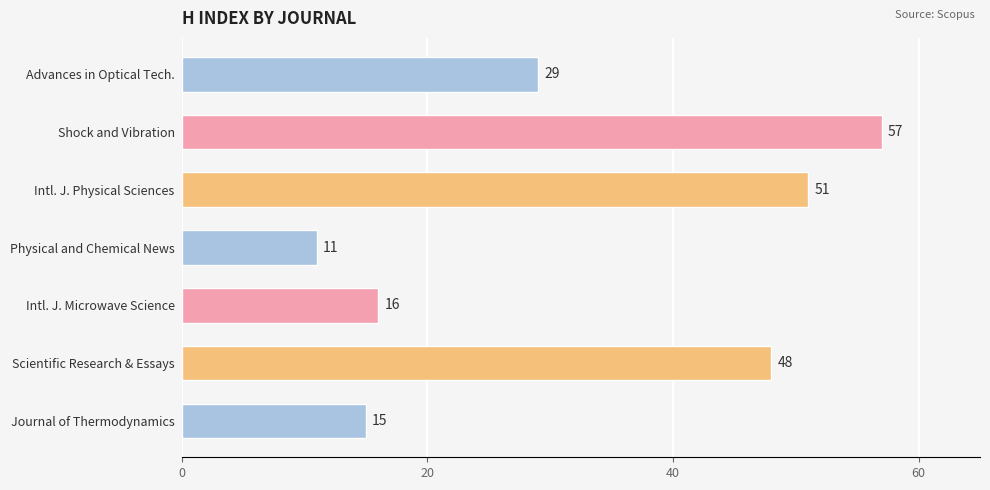

Does the chart contain any negative values?

No